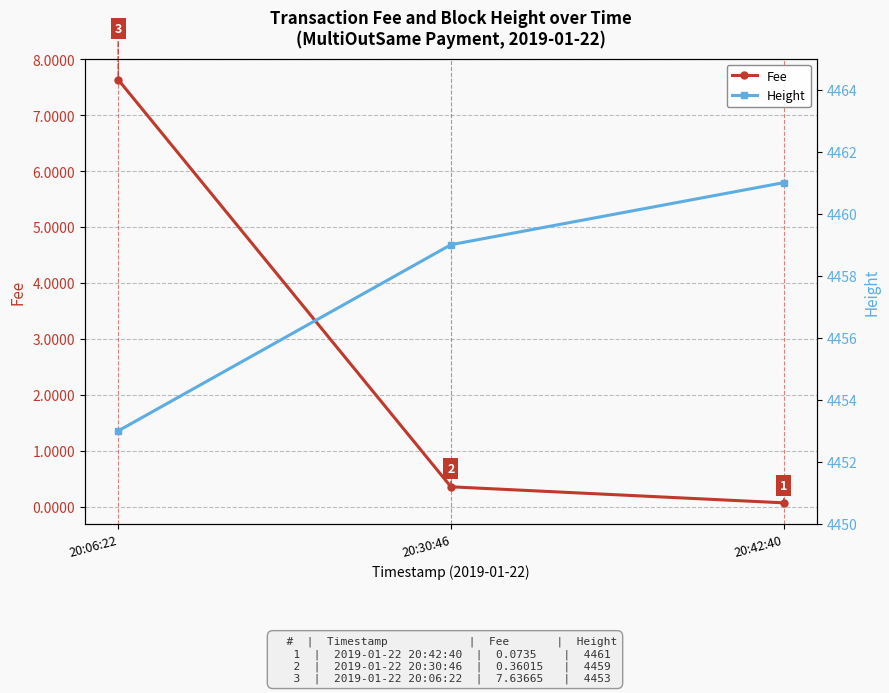

Rank the categories by Height value from highest to lowest.

20:42:40, 20:30:46, 20:06:22